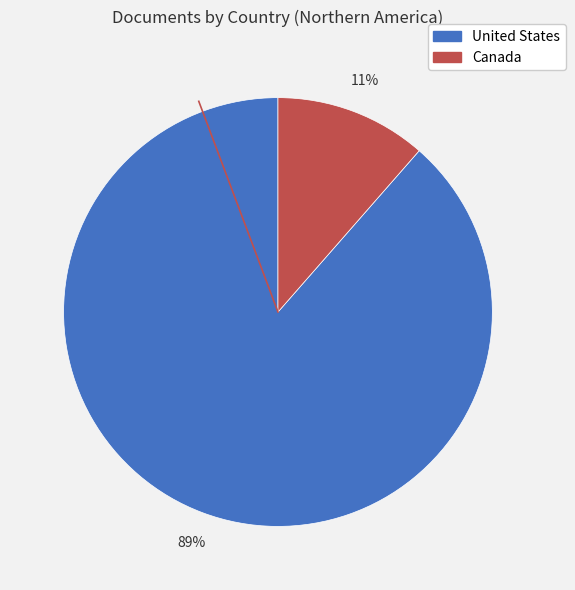

Is it true that United States is 89% of the pie?

True